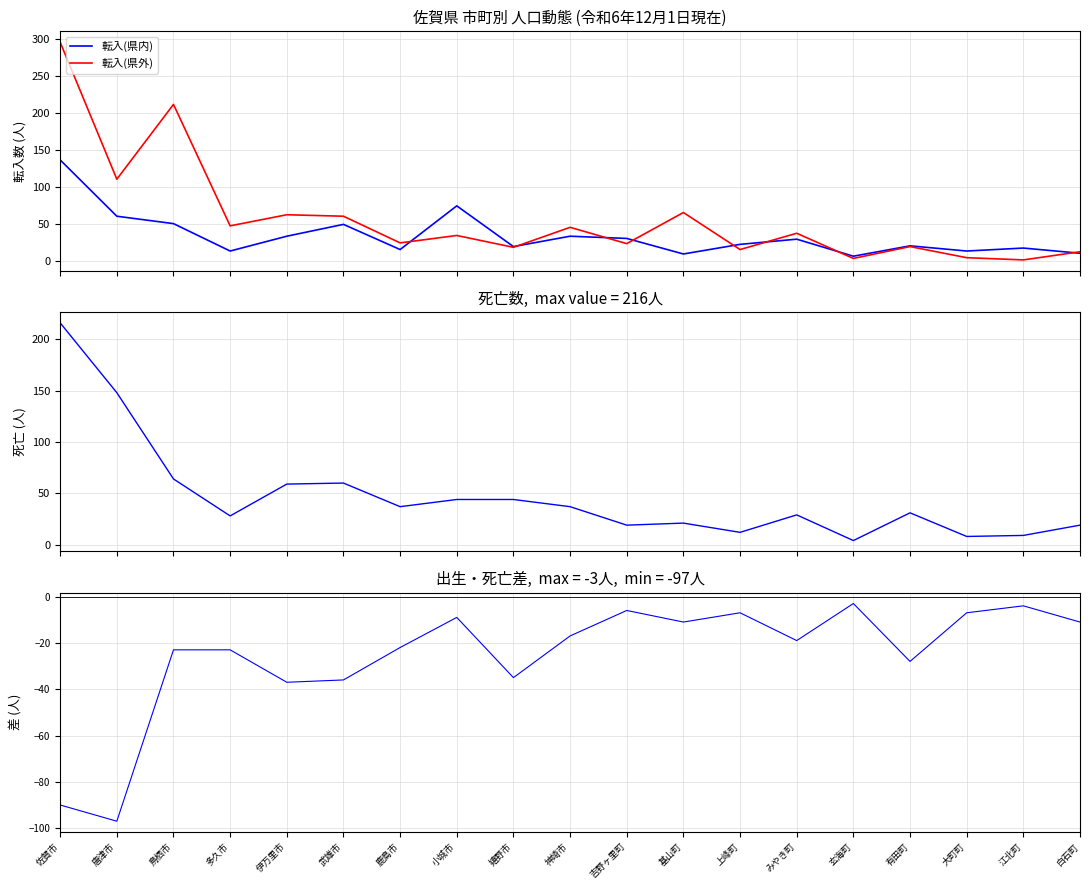

What is the spread (max minus min) of values at 有田町?

59